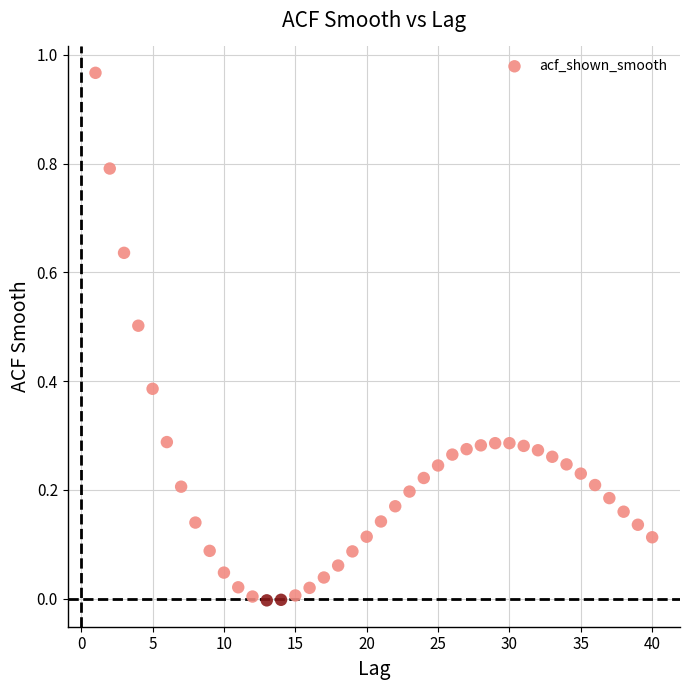

What is the range of X values (max minus min)?

39.0